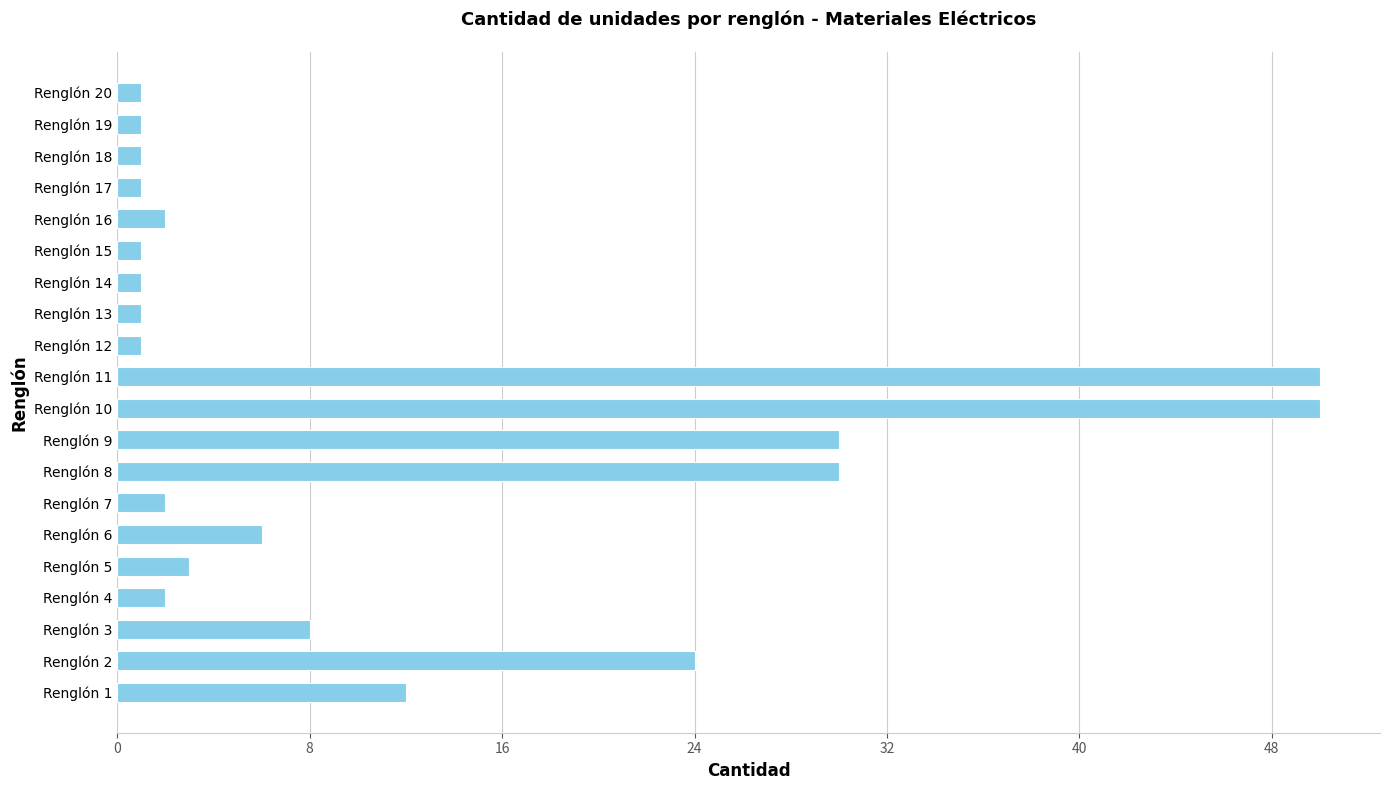

The value at Renglón 4 is 2. True or false?

True